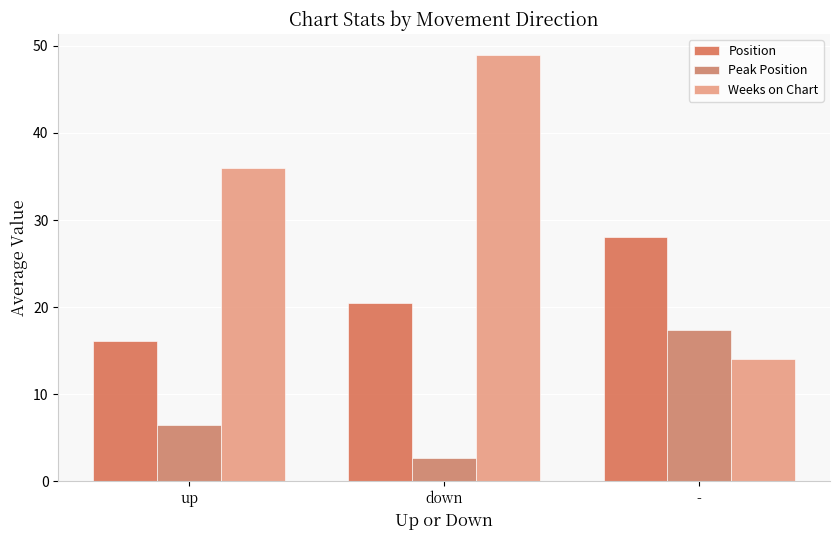

What is the difference between the highest and lowest values at -?

14.0